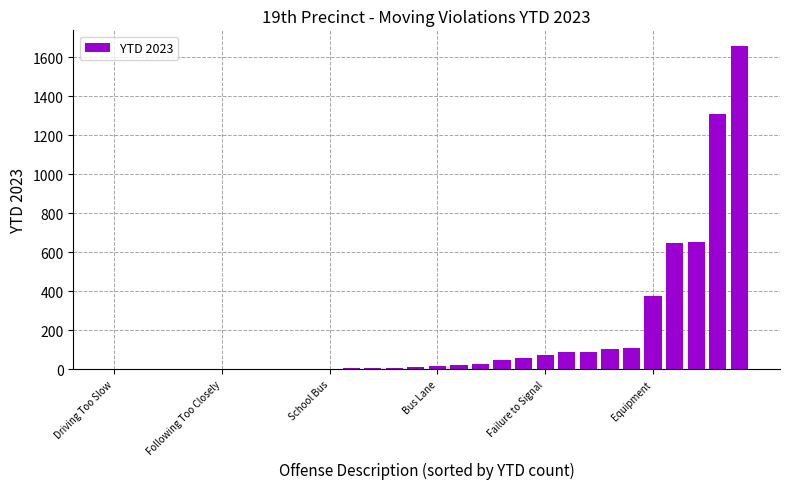

What is the sum of all values?

5332